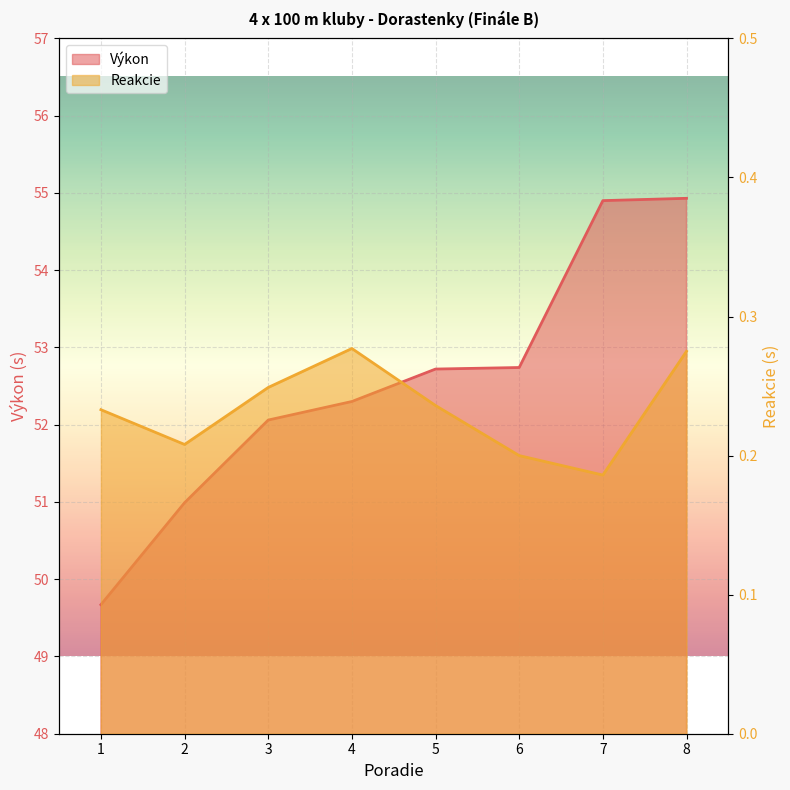

How many lines are shown in the chart?

2